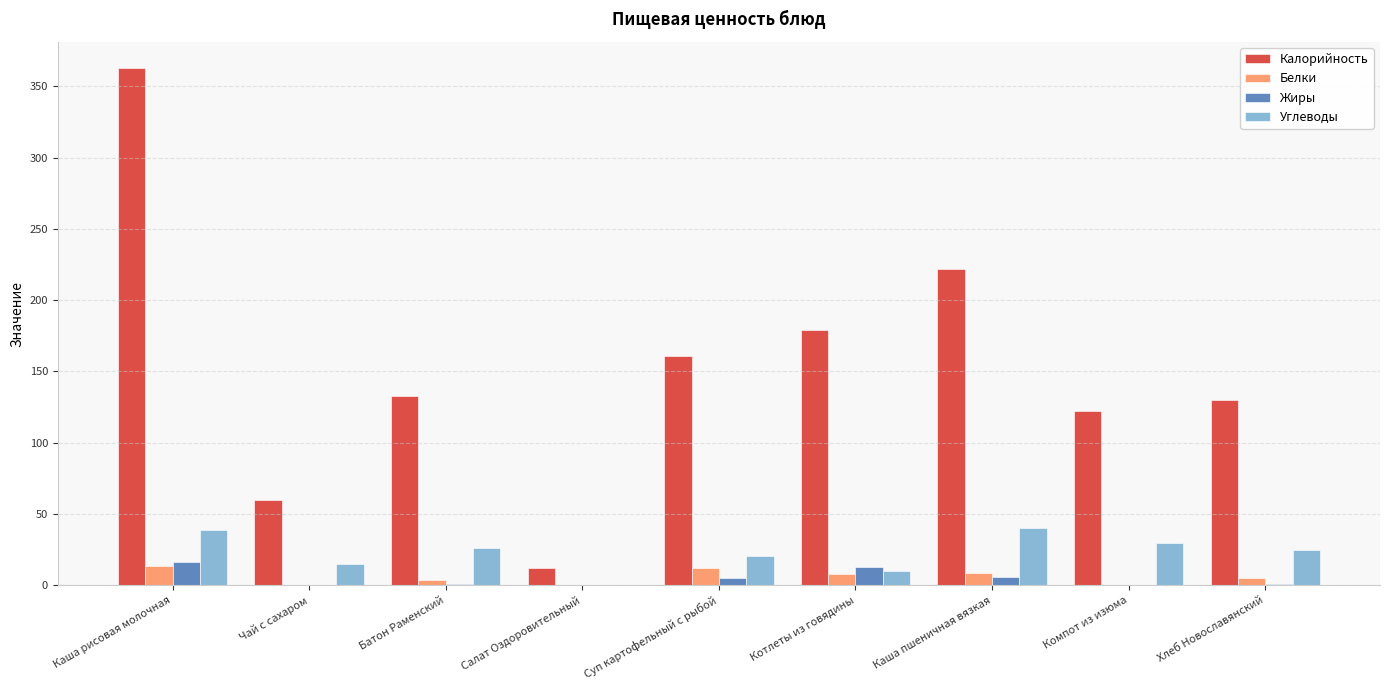

What is the maximum value shown in the chart?

363.0